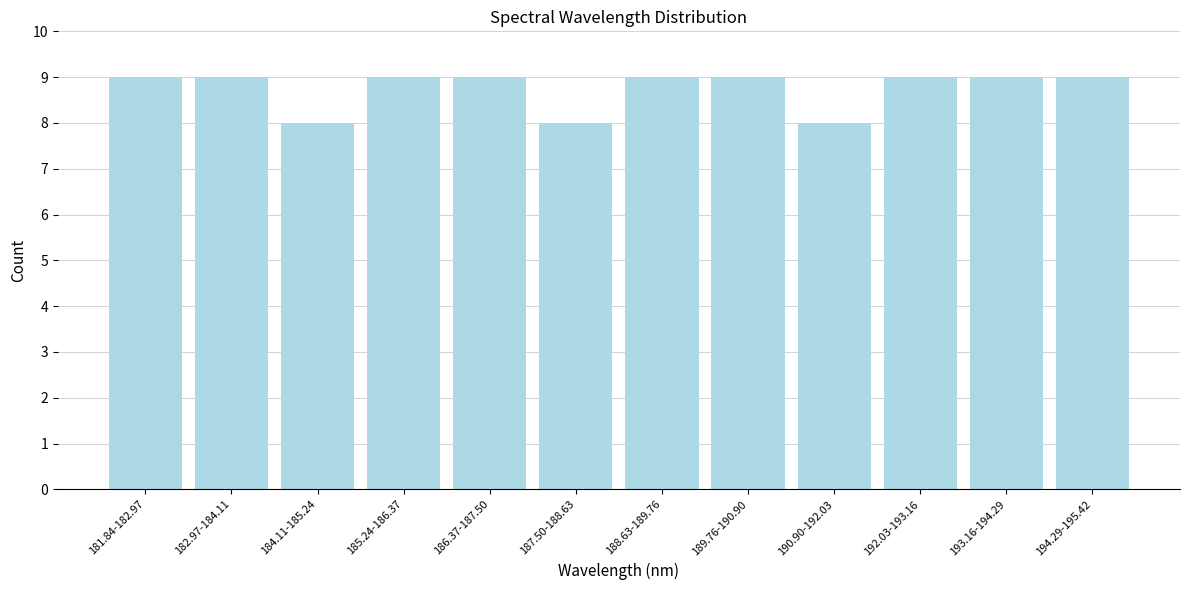

Reading left to right, transcribe all the data shown in this chart.

9	9	8	9	9	8	9	9	8	9	9	9